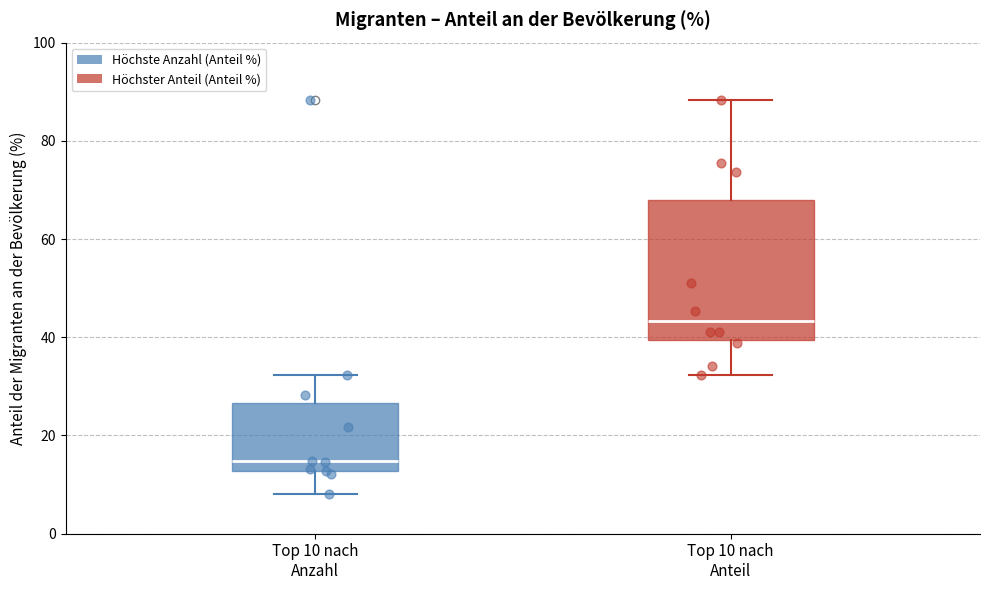

Reading left to right, transcribe this box plot: for each box, give where its median line is, the range the box spans, and where its two whiskers end, as read against the y-axis. The values are not printed on the chart, so give them approximately, as read against the axis.

Top 10 nach Anzahl: median 14, box 12 to 26, whiskers 8 to 32
Top 10 nach Anteil: median 44, box 40 to 68, whiskers 32 to 88